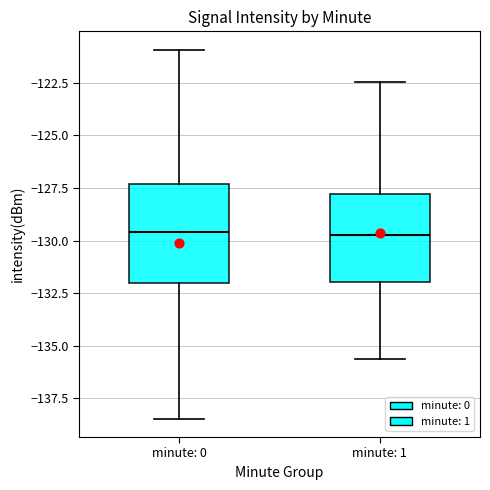

Where is the upper edge of the box for minute: 1 on the y-axis? The values are not printed on the chart, so give them approximately, as read against the axis.

-128.0